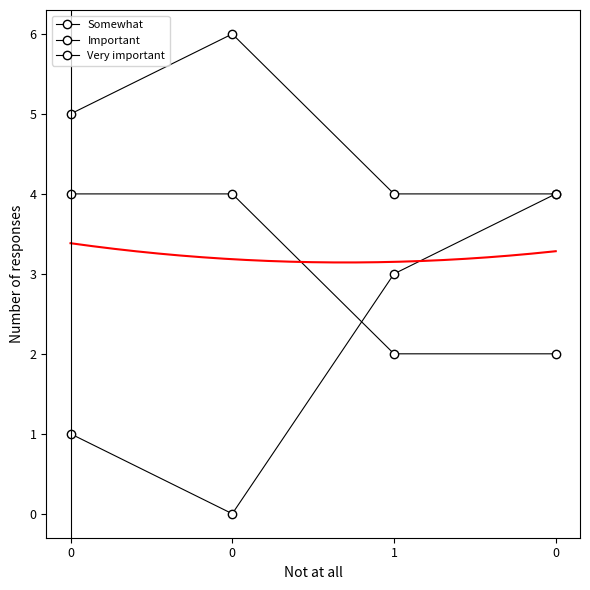

What is the sum of the Very important values at 0 and 1?

10